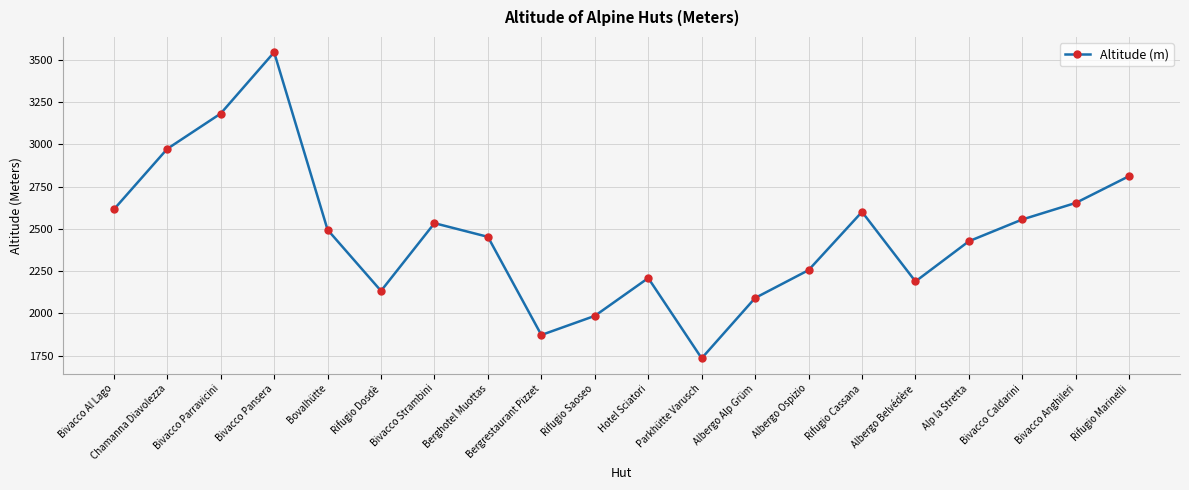

What is the label of the 14th point from the right?

Bivacco Strambini